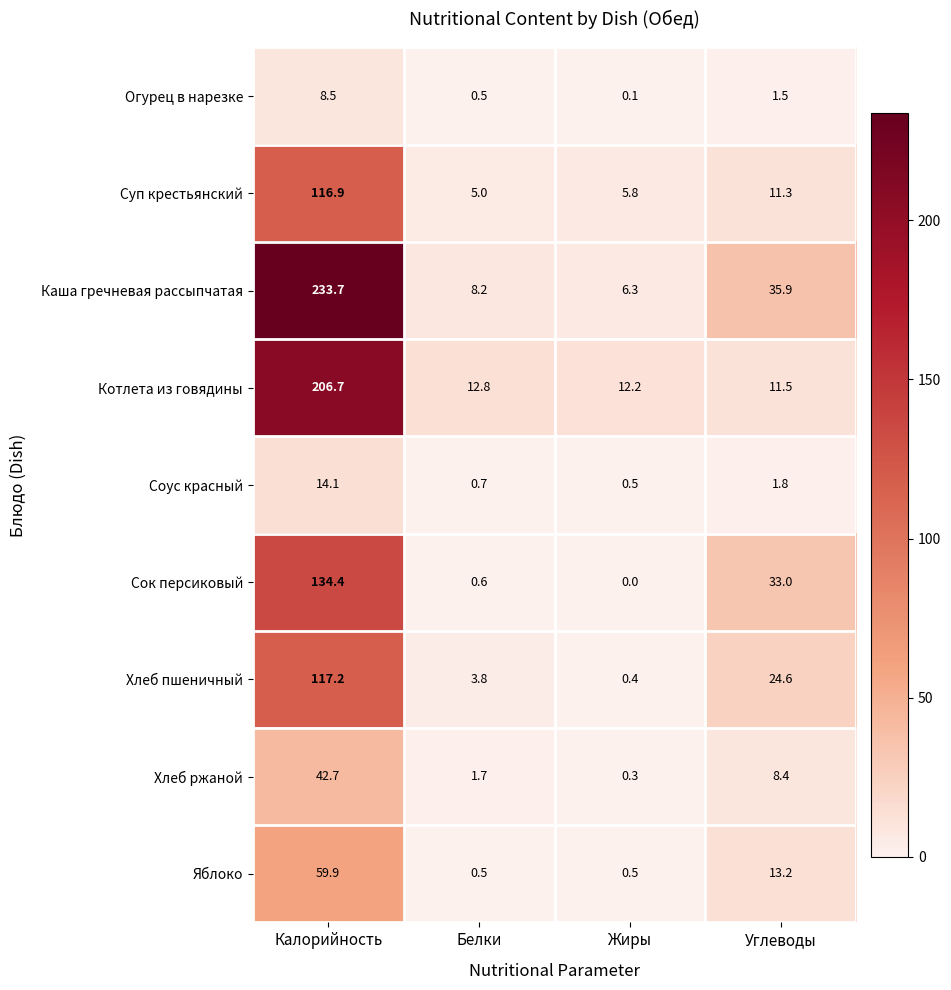

At which category is the sum across all series the highest?

Калорийность